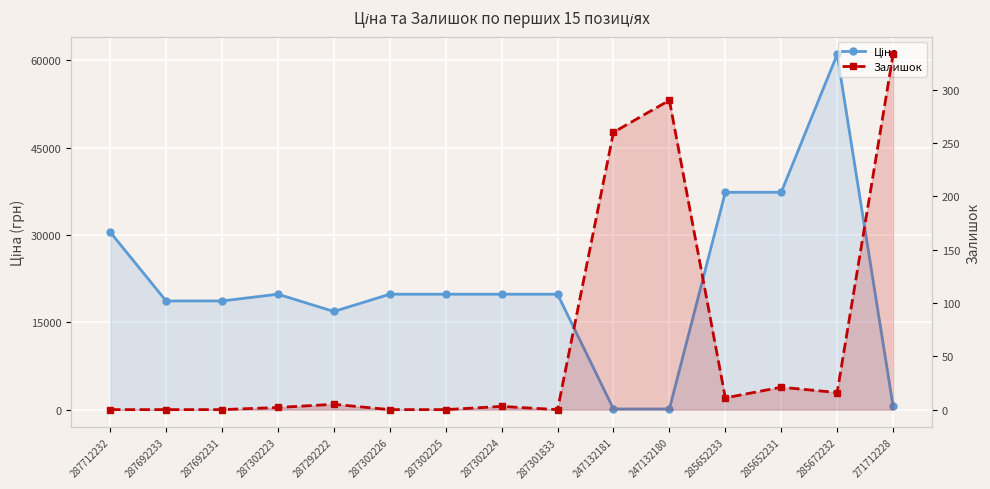

How many values in Залишок are above zero?

9